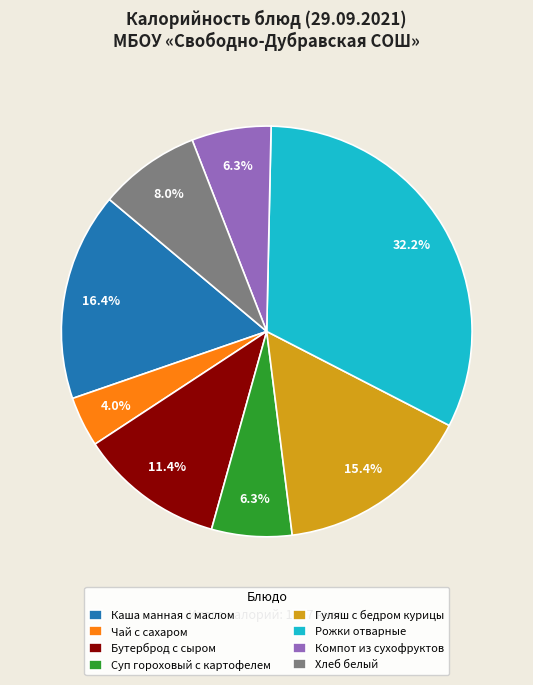

Which has a higher value, Хлеб белый or Рожки отварные?

Рожки отварные